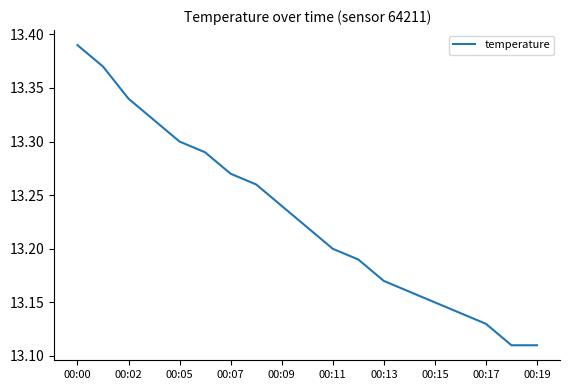

What is the difference between the maximum and minimum values?

0.3